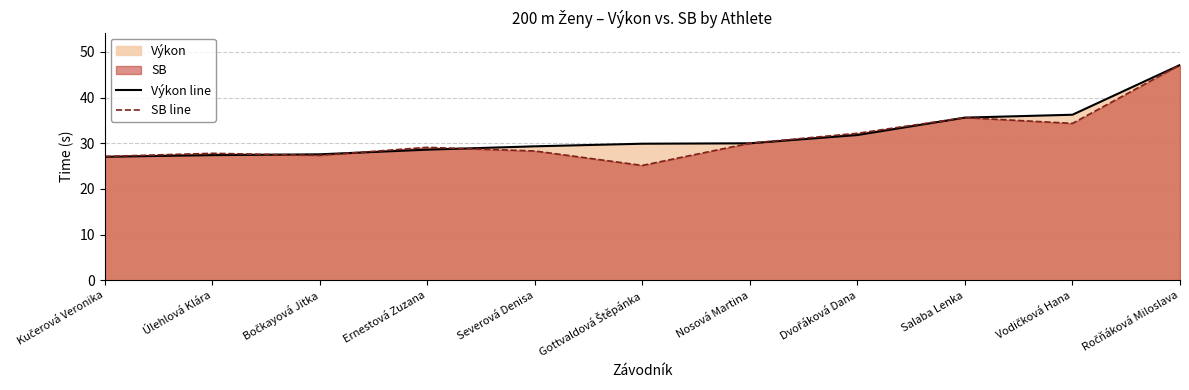

What is the average value of the Výkon line series?

31.9